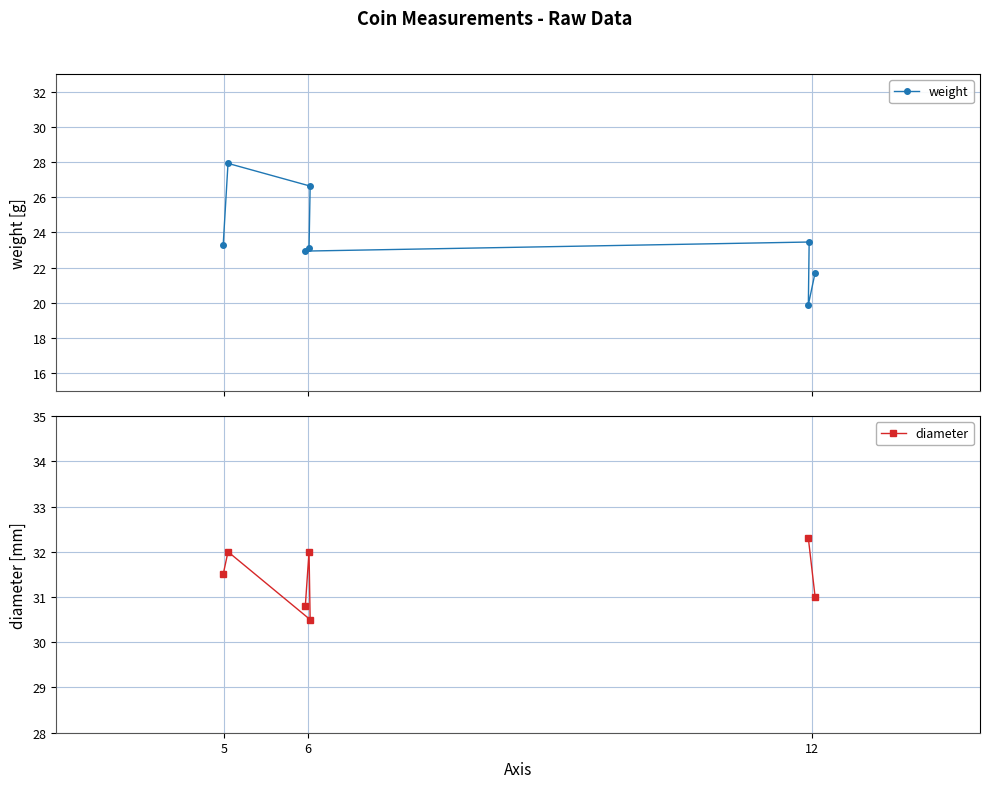

Is the value of diameter at 5 greater than the value of weight at 6?

Yes